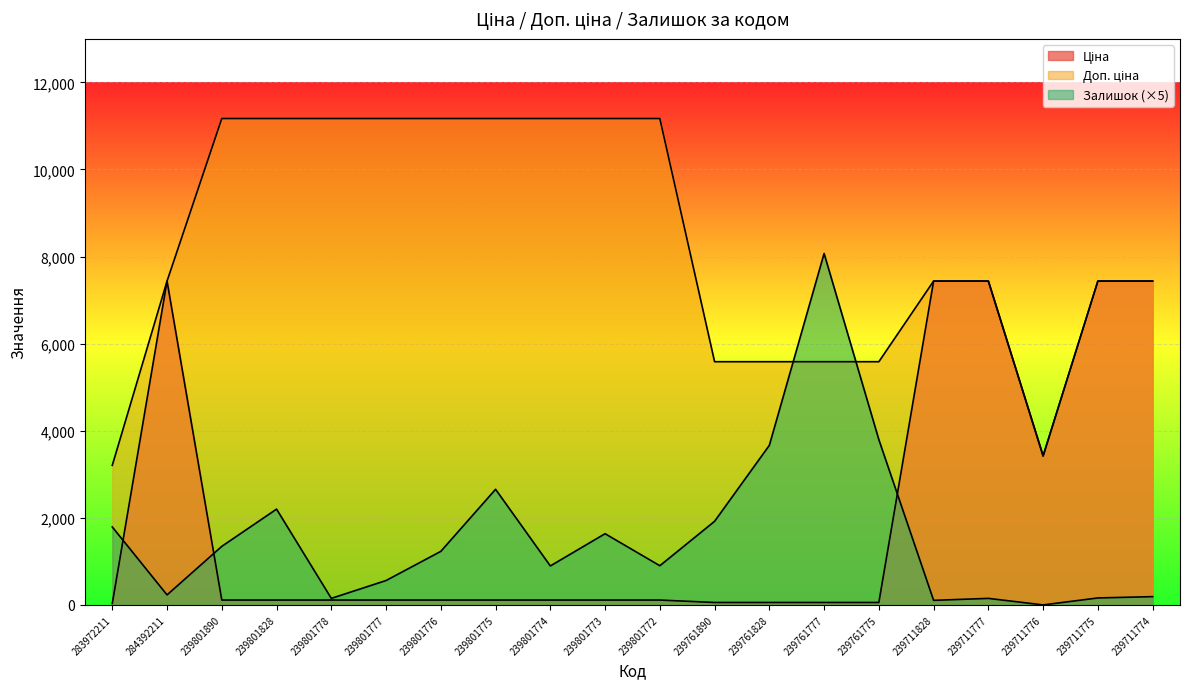

How many times do Ціна and Залишок cross each other?

3